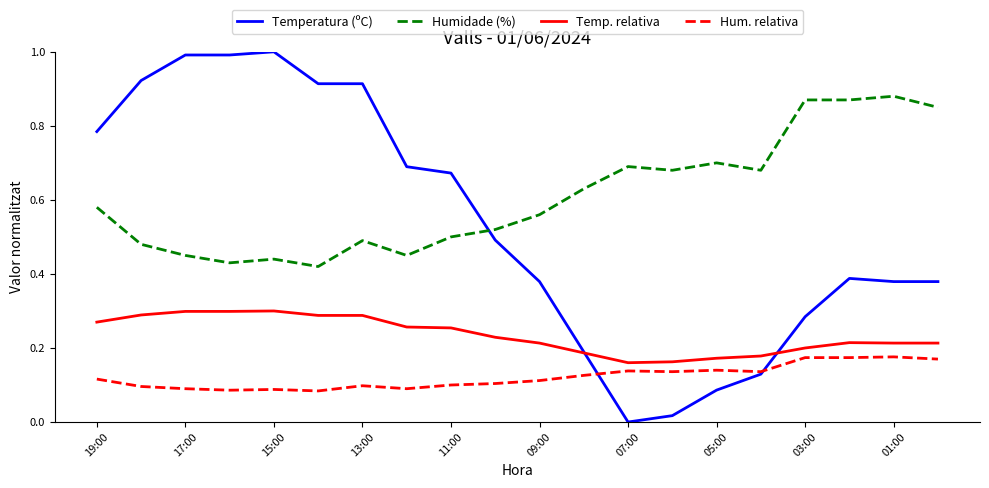

True or false: Humidade (%) and Temperatura (ºC) cross at least once.

True